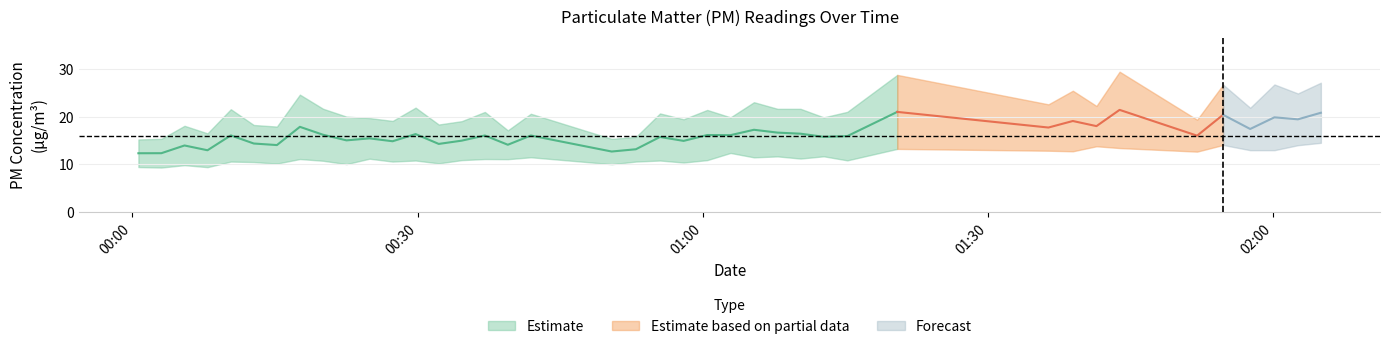

At which category is the sum across all series the highest?

2022-10-30T01:43:49